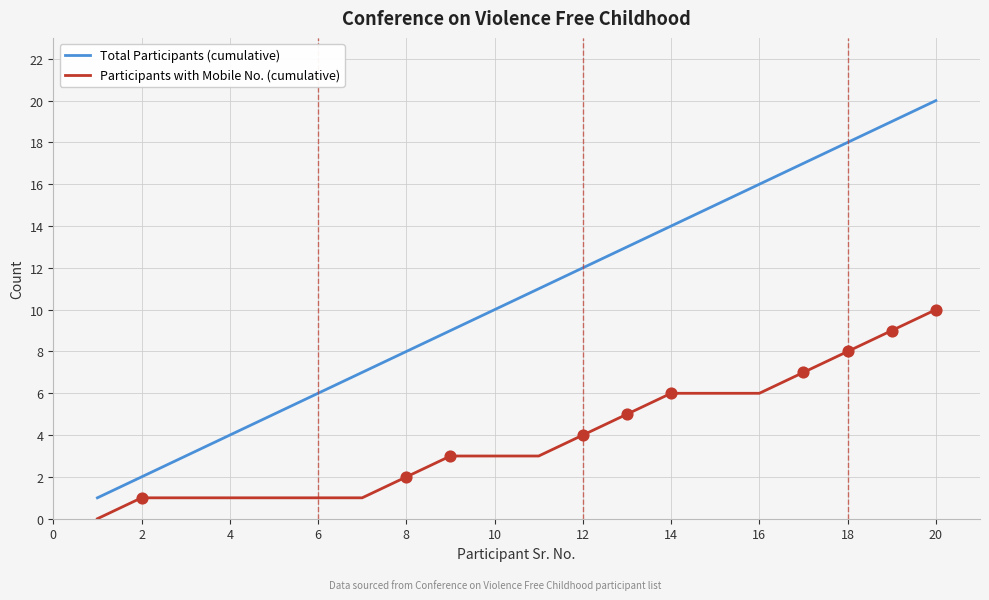

Which series has the largest total across all categories?

Total Participants (cumulative)